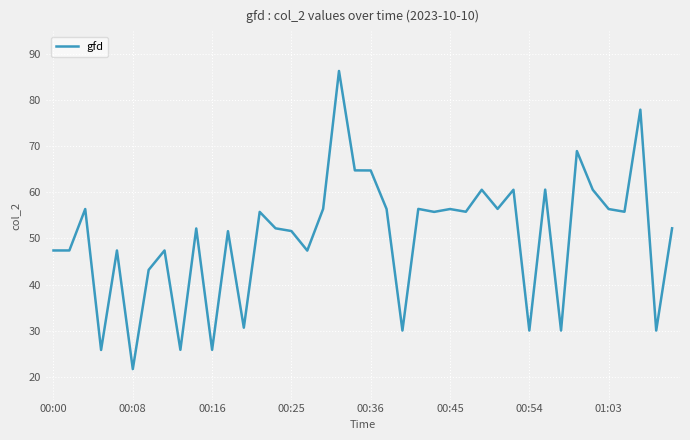

True or false: there are more than 0 points higher than both neighbors.

True